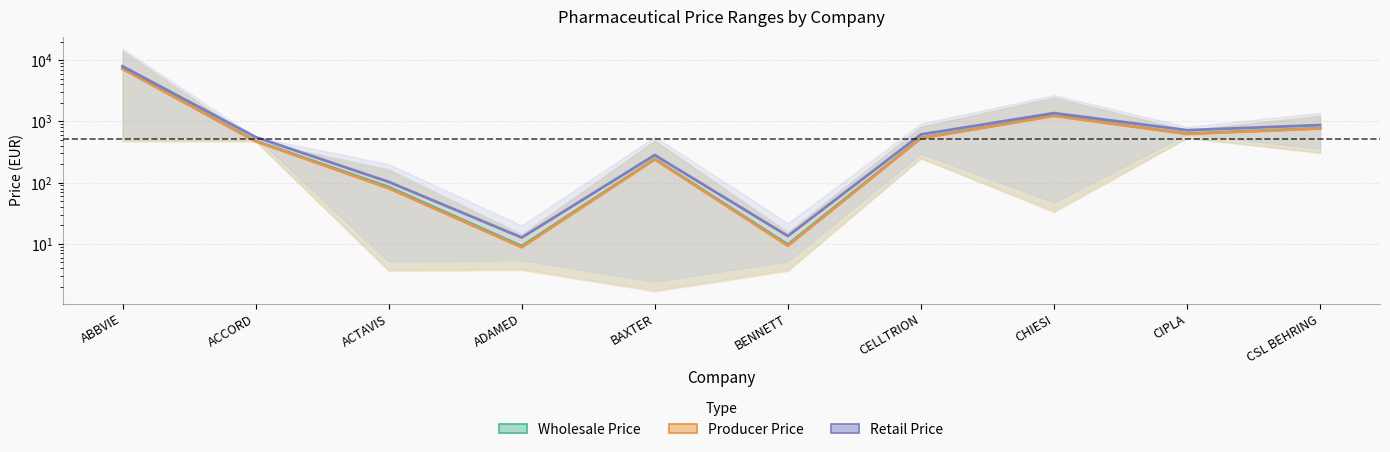

Which series has the largest range (max minus min)?

Retail Price